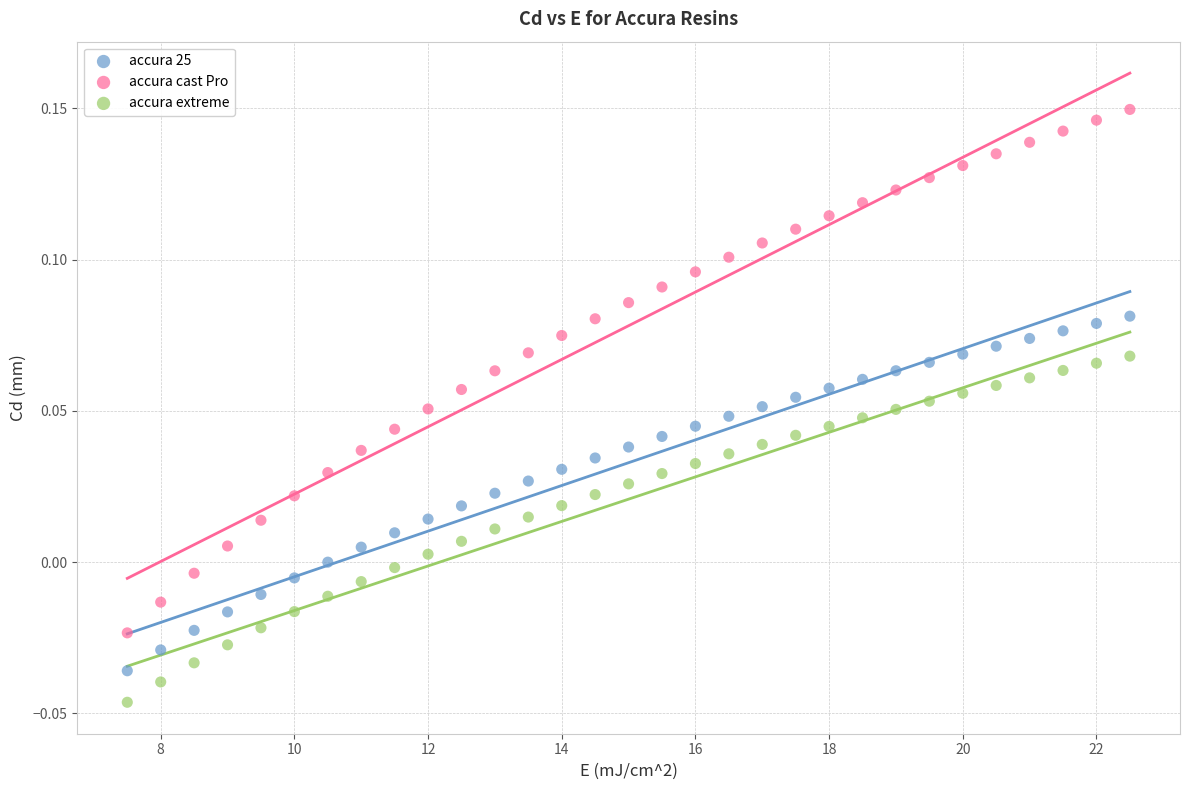

Which series reaches the maximum Y coordinate?

accura cast Pro